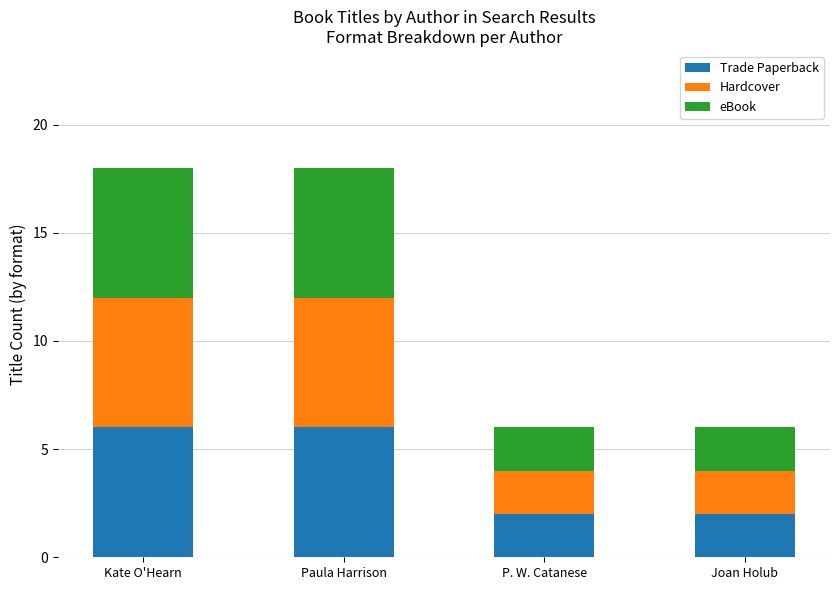

Reading right to left, transcribe the values for Trade Paperback.

2	2	6	6